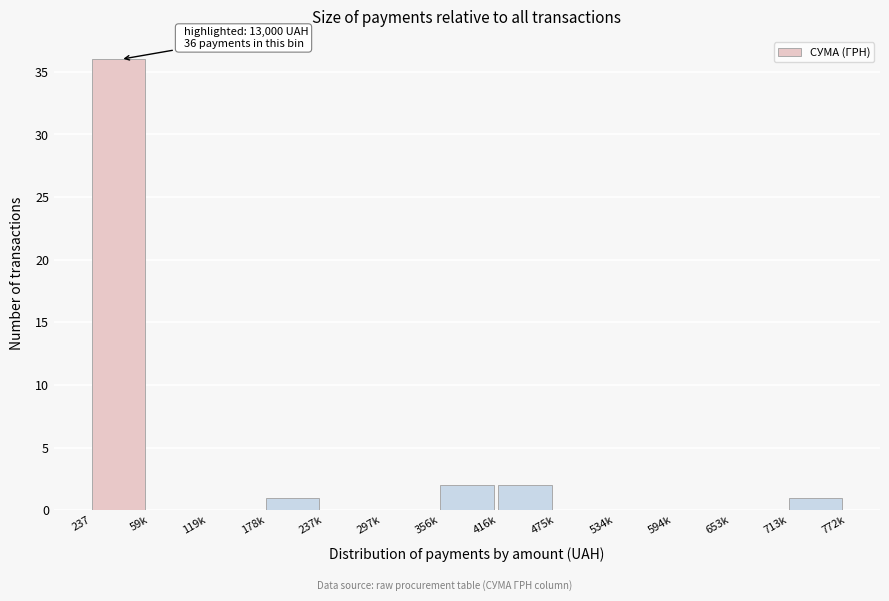

Reading left to right, list all the values displayed in this chart.

237=36	59k=0	119k=0	178k=1	237k=0	297k=0	356k=2	416k=2	475k=0	534k=0	594k=0	653k=0	713k=1